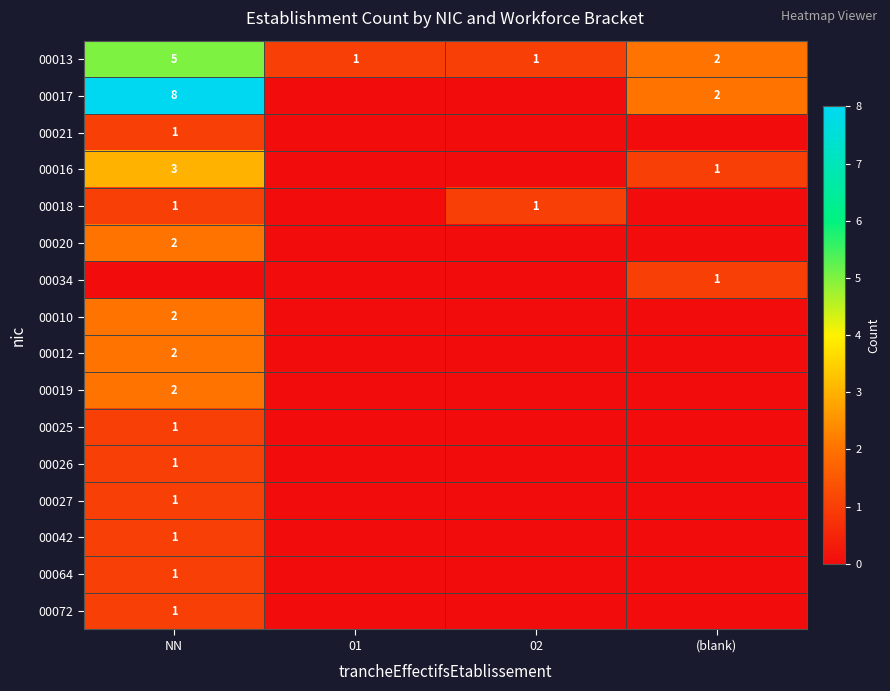

What is the sum of all 00013 values?

9